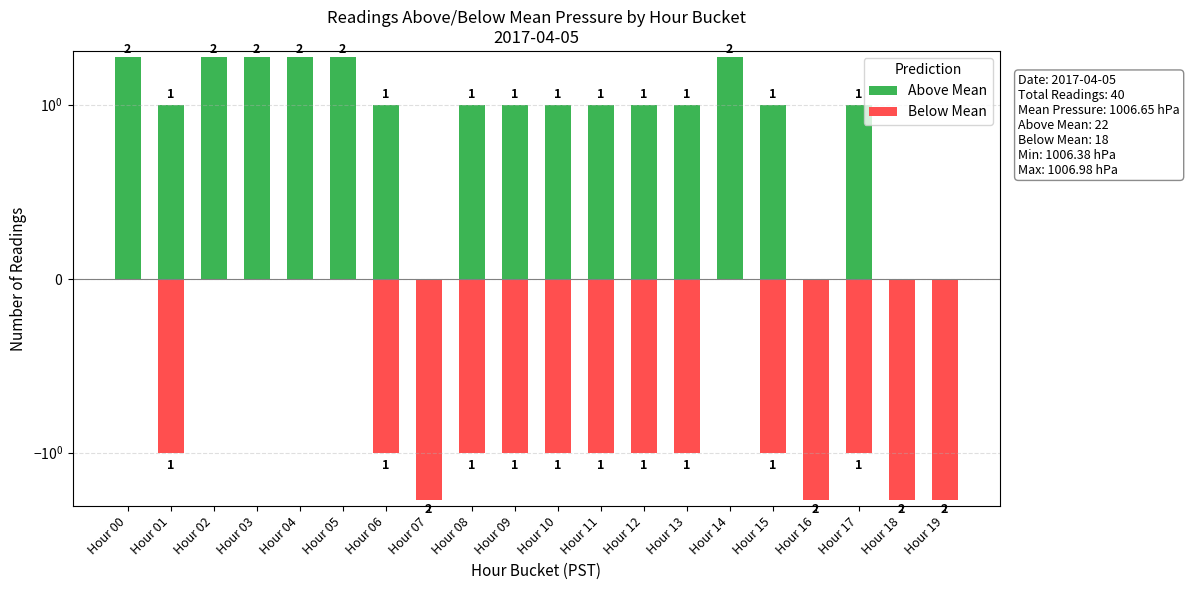

At how many categories does at least one series exceed 0?

16